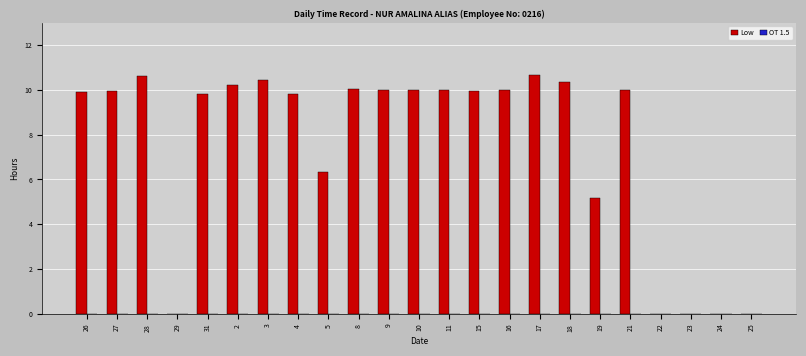

Which has a higher value, 4 or 29?

4